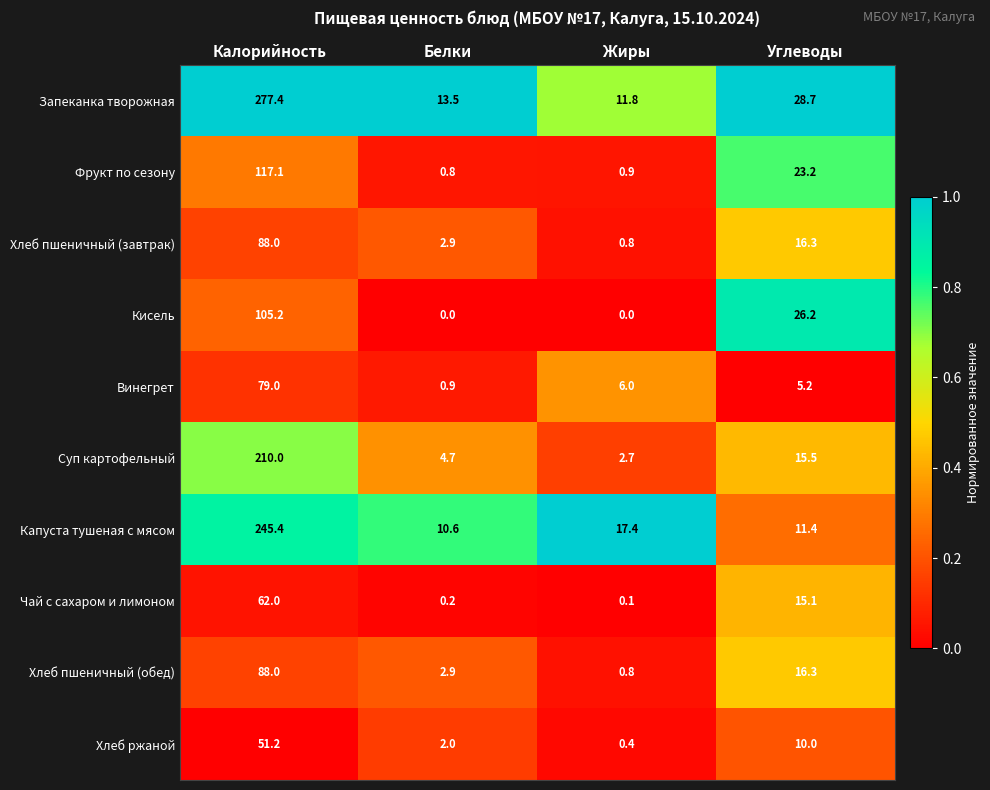

What is the difference between the maximum and second lowest values in the Капуста тушеная с мясом series?

234.0